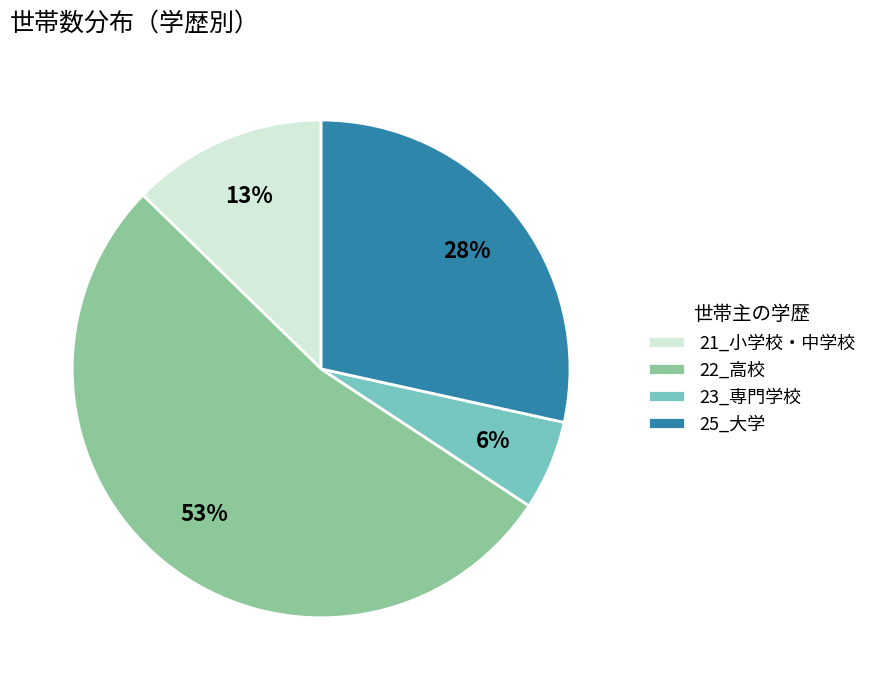

The 23_専門学校 slice represents 6% of the pie. True or false?

True